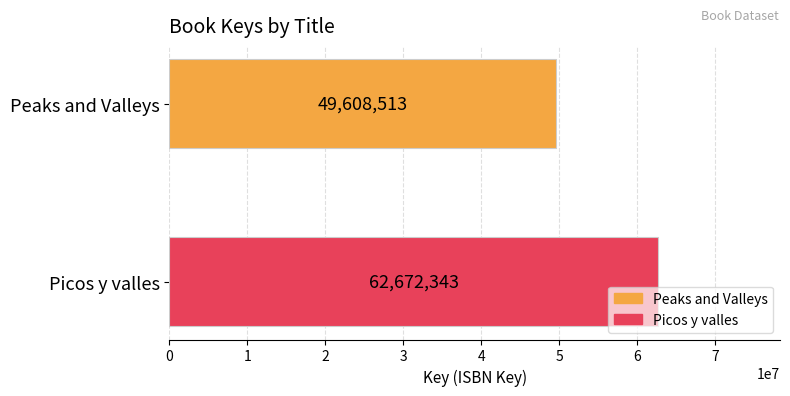

What is the ratio of the value at Picos y valles to the value at Peaks and Valleys?

1.3